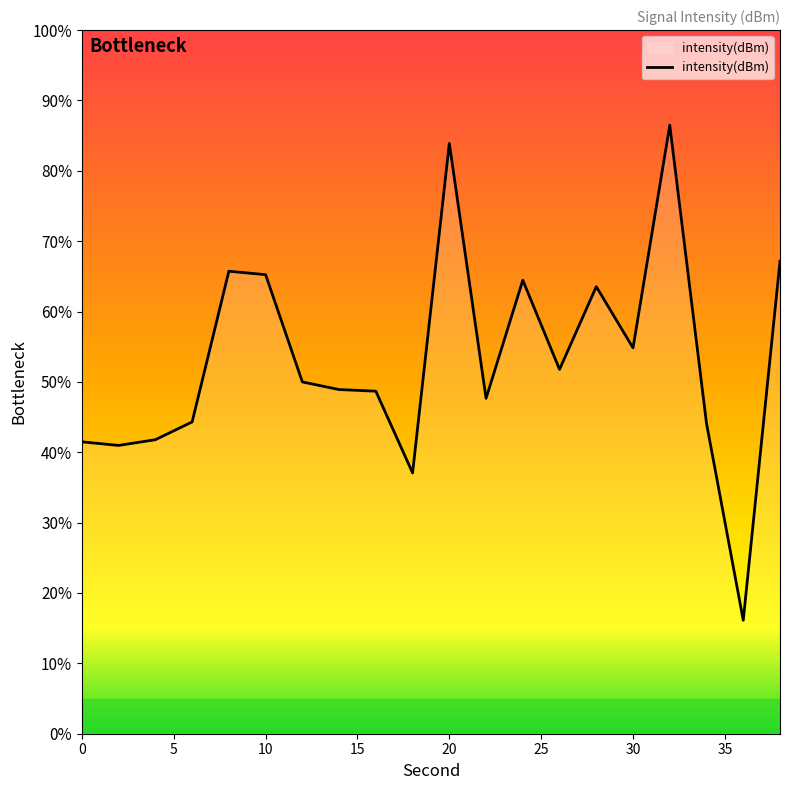

Count the number of categories in the chart.

20